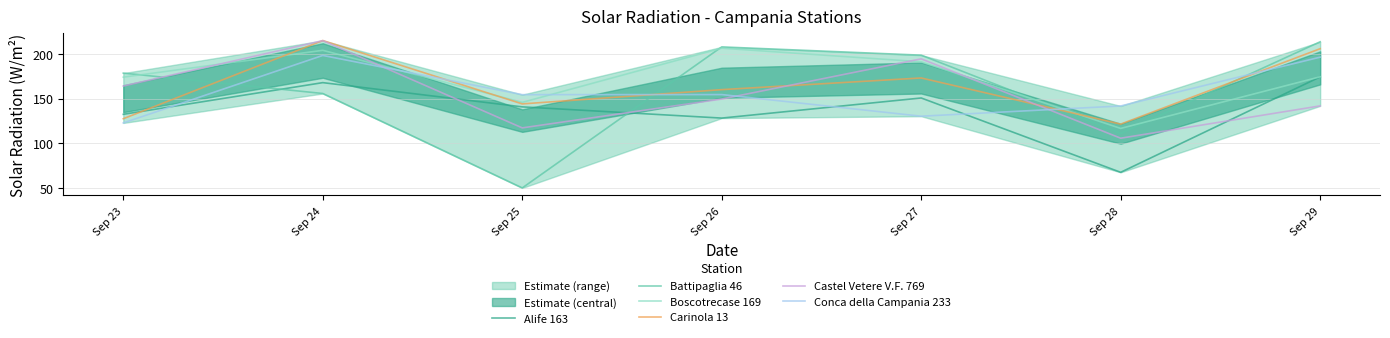

What is the difference between the Castel Vetere V.F. 769 values at Sep 26 and Sep 25?

32.1